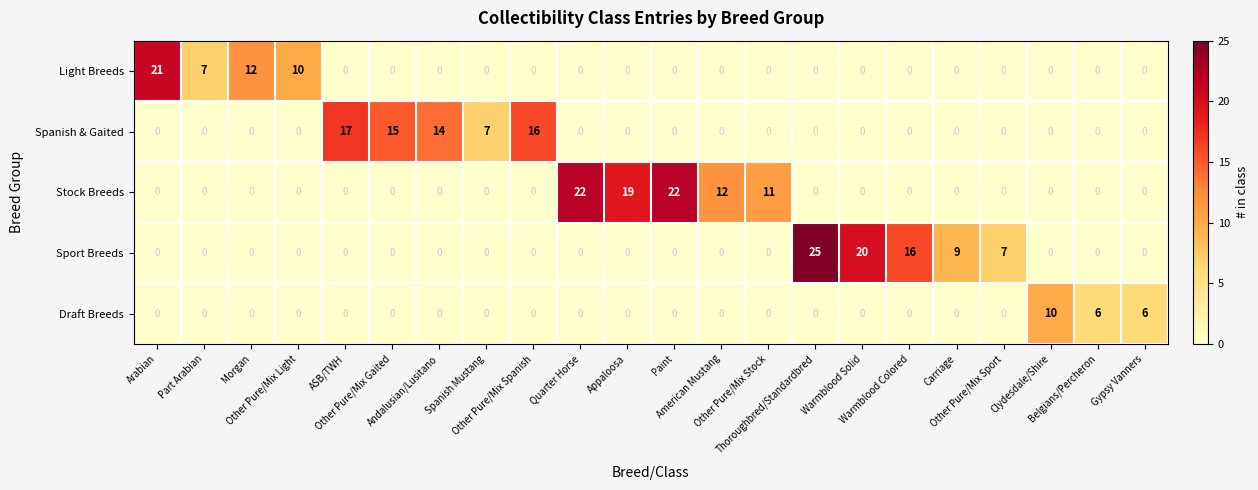

What is the difference between the maximum and minimum values in the Spanish & Gaited series?

17